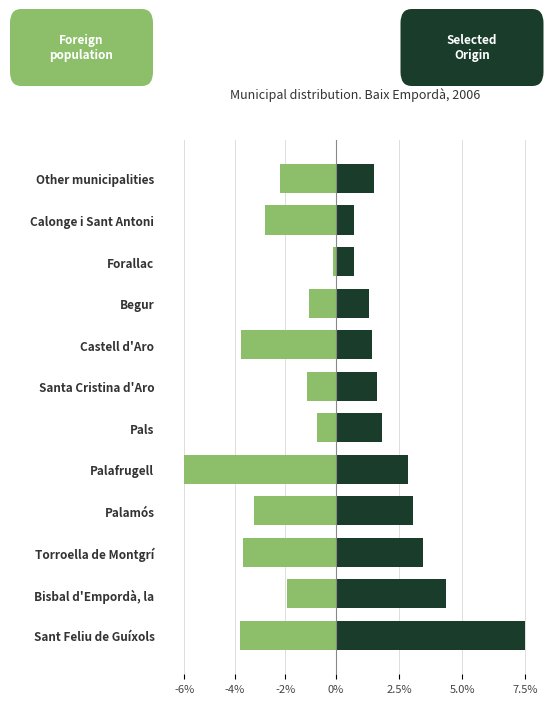

At how many categories does at least one series exceed 0?

12